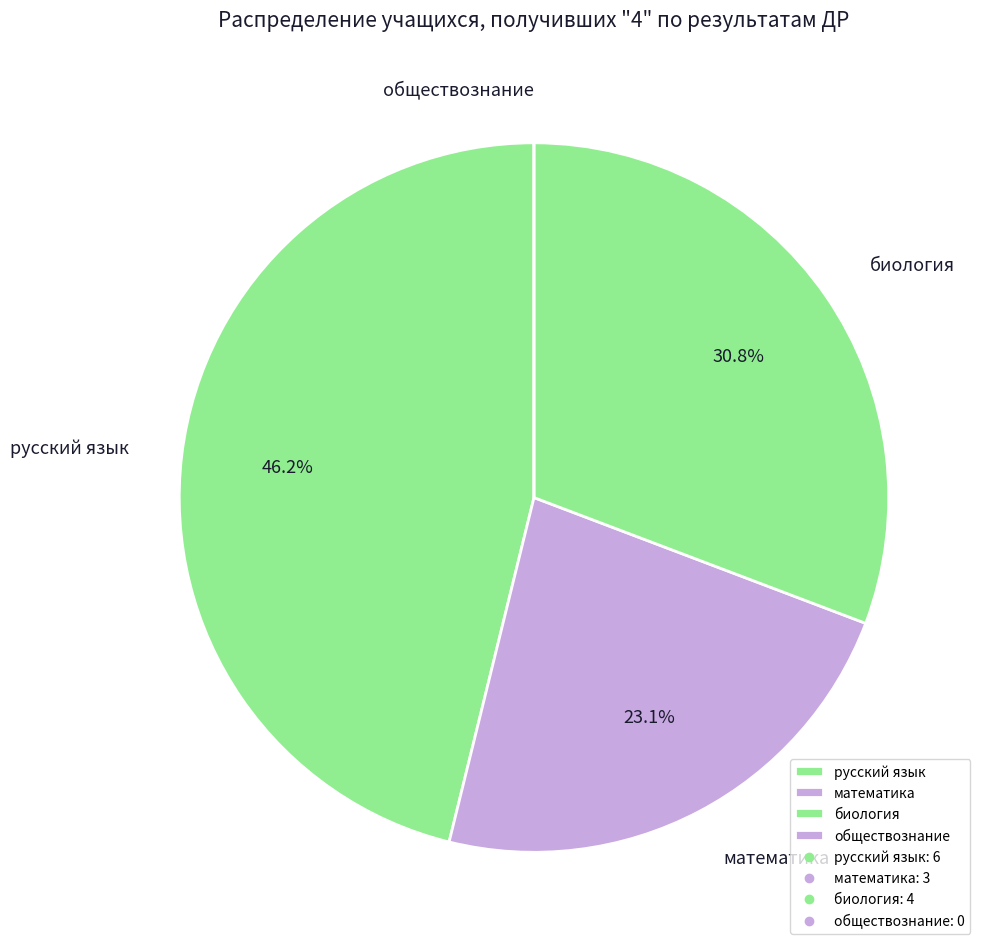

Approximately how many times larger is the value at русский язык compared to биология?

1.5